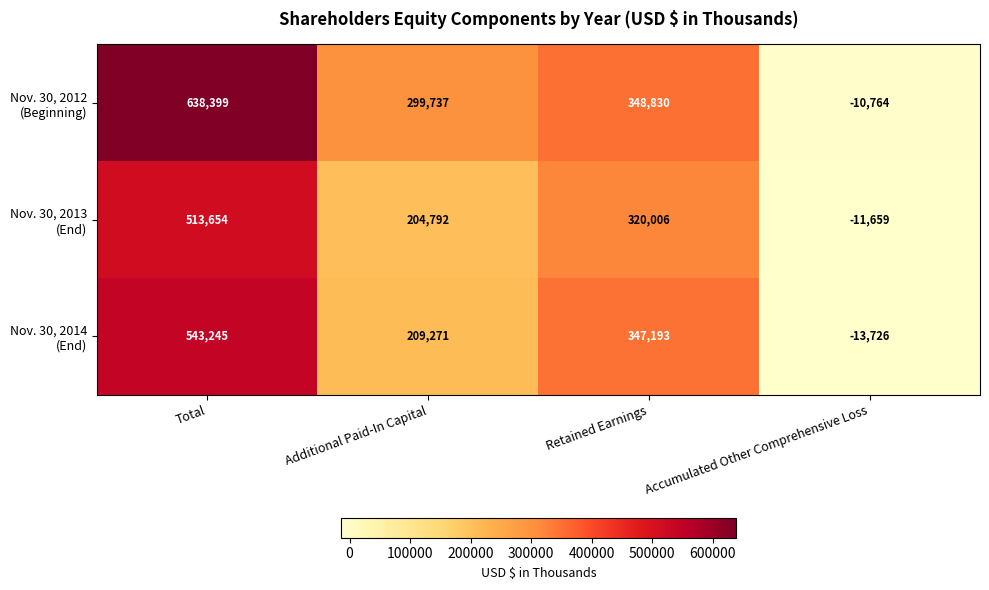

What is the spread (max minus min) of values at Retained Earnings?

28824